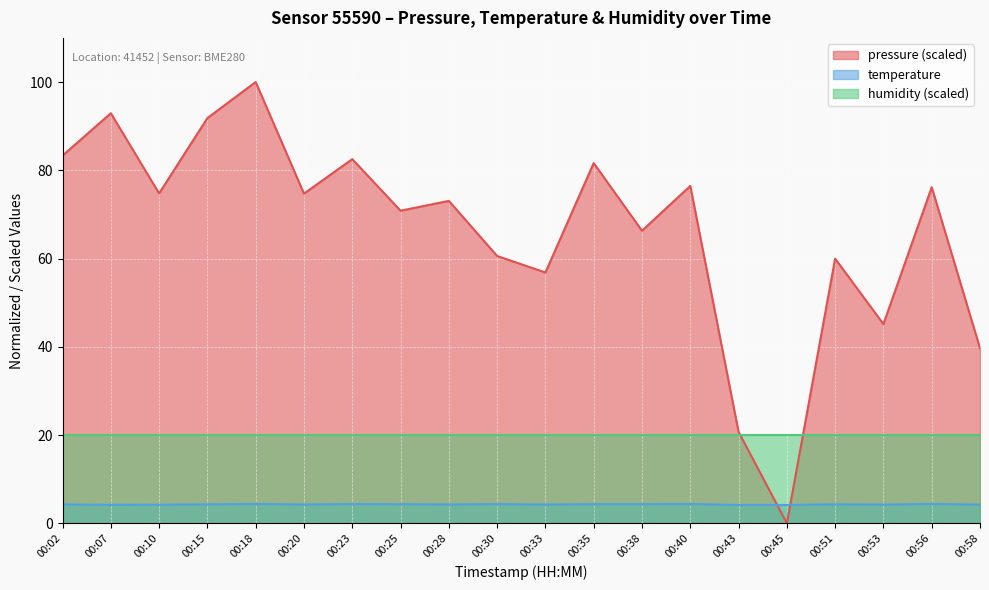

How many distinct data groups are displayed?

3